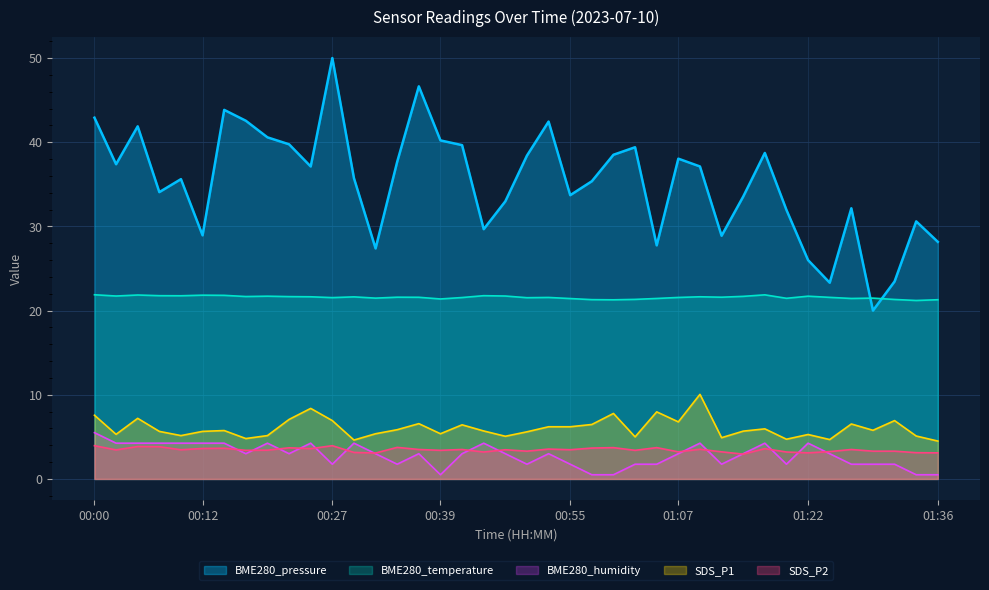

The SDS_P2 series shows 3.4 at 01:02. True or false?

True